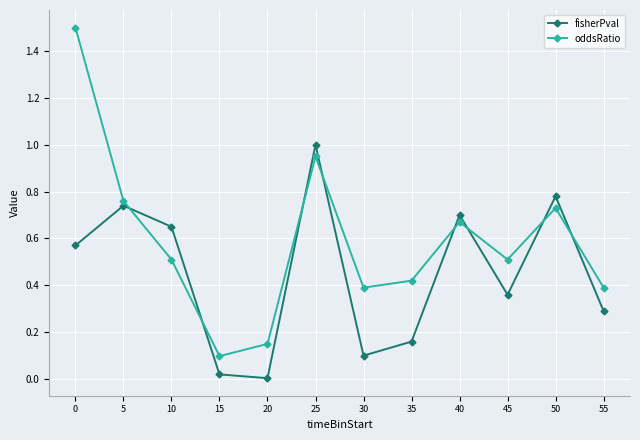

What is the difference between the maximum and minimum values in the oddsRatio series?

1.4